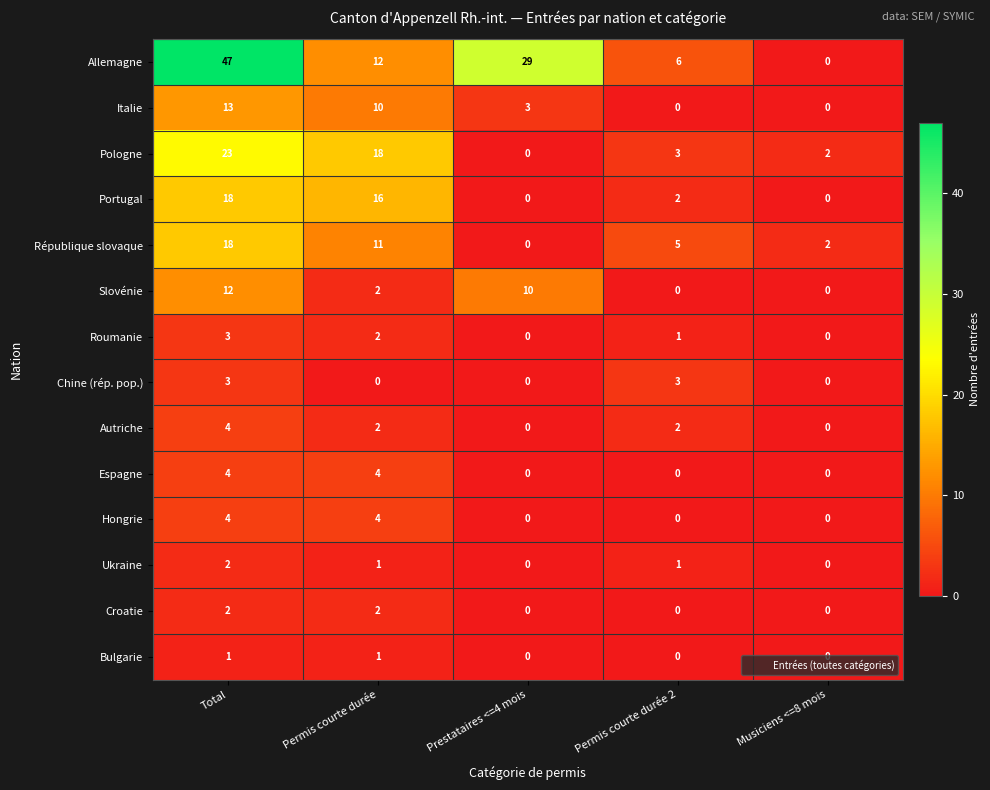

What is the difference between the maximum and second lowest values in the Pologne series?

21